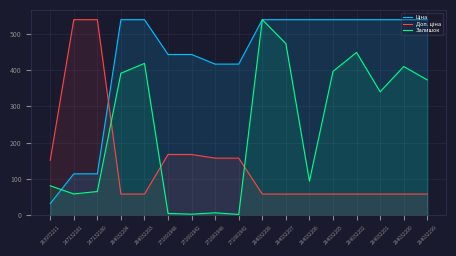

What is the sum of all Доп. ціна values?

2462.8